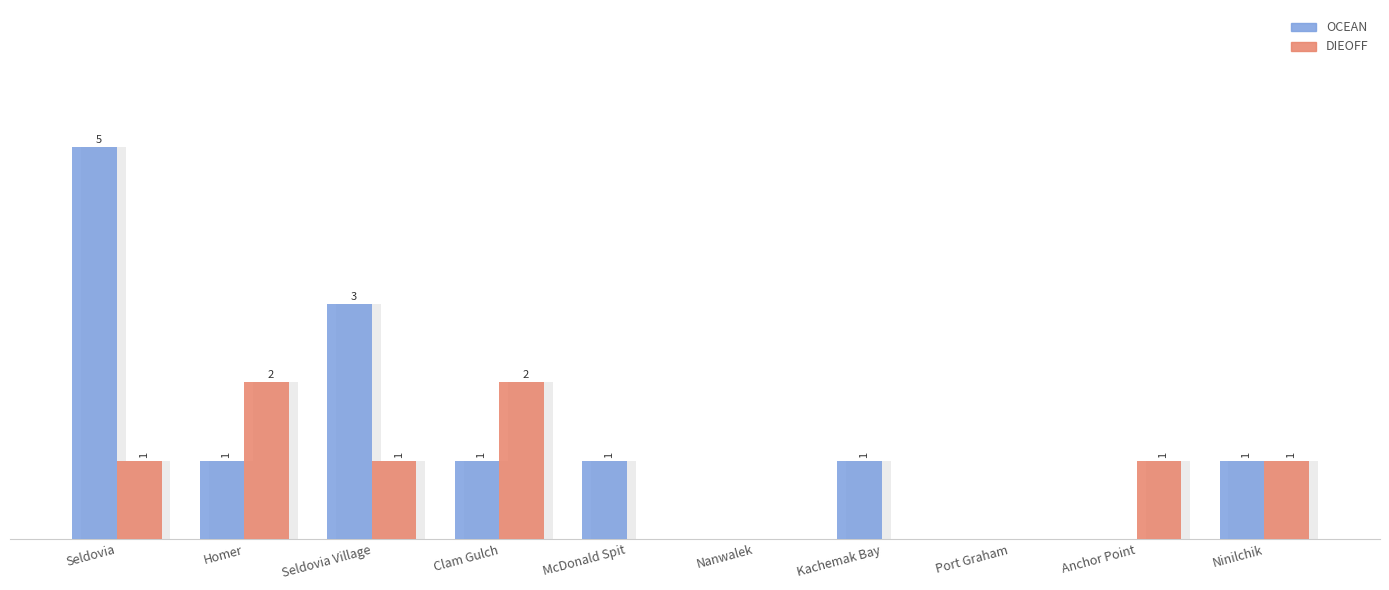

Are the bars horizontal?

No